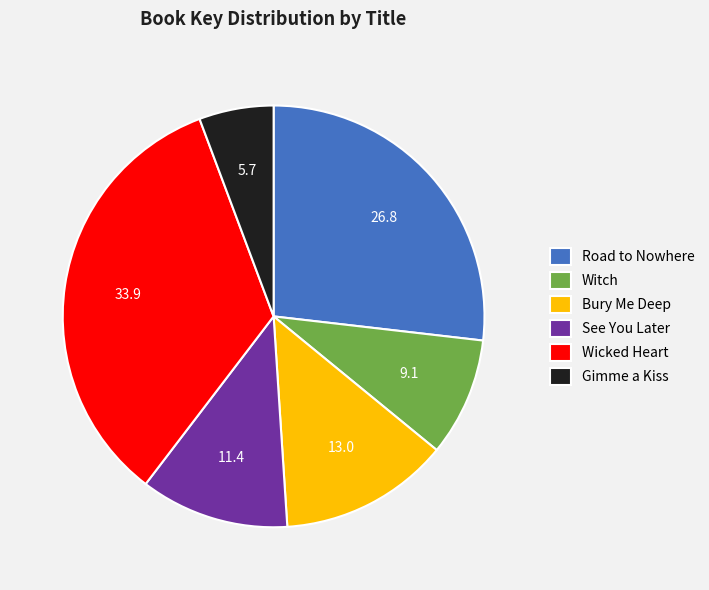

True or false: See You Later accounts for 2% of the total.

False